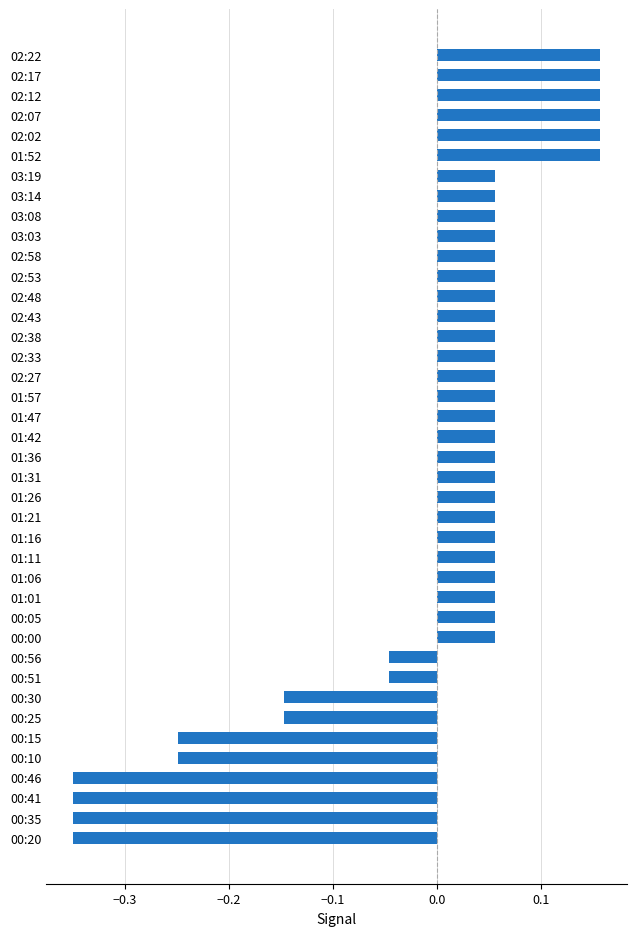

What is the label of the 35th bar from the top?

00:15